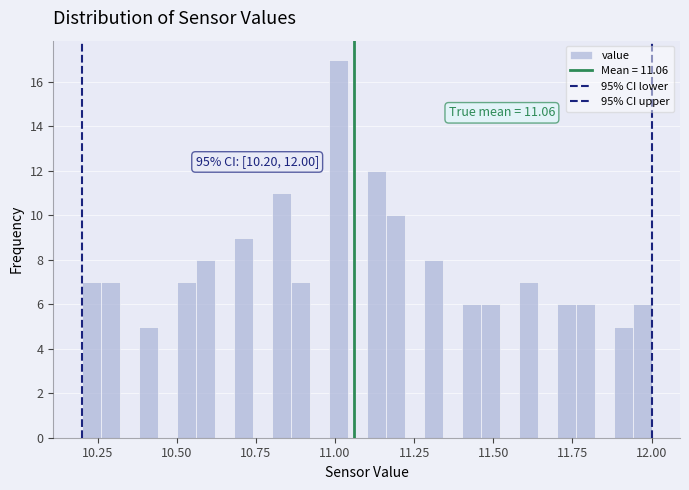

Read against the x-axis, roughly where is the centre of the tallest bar?

11.00